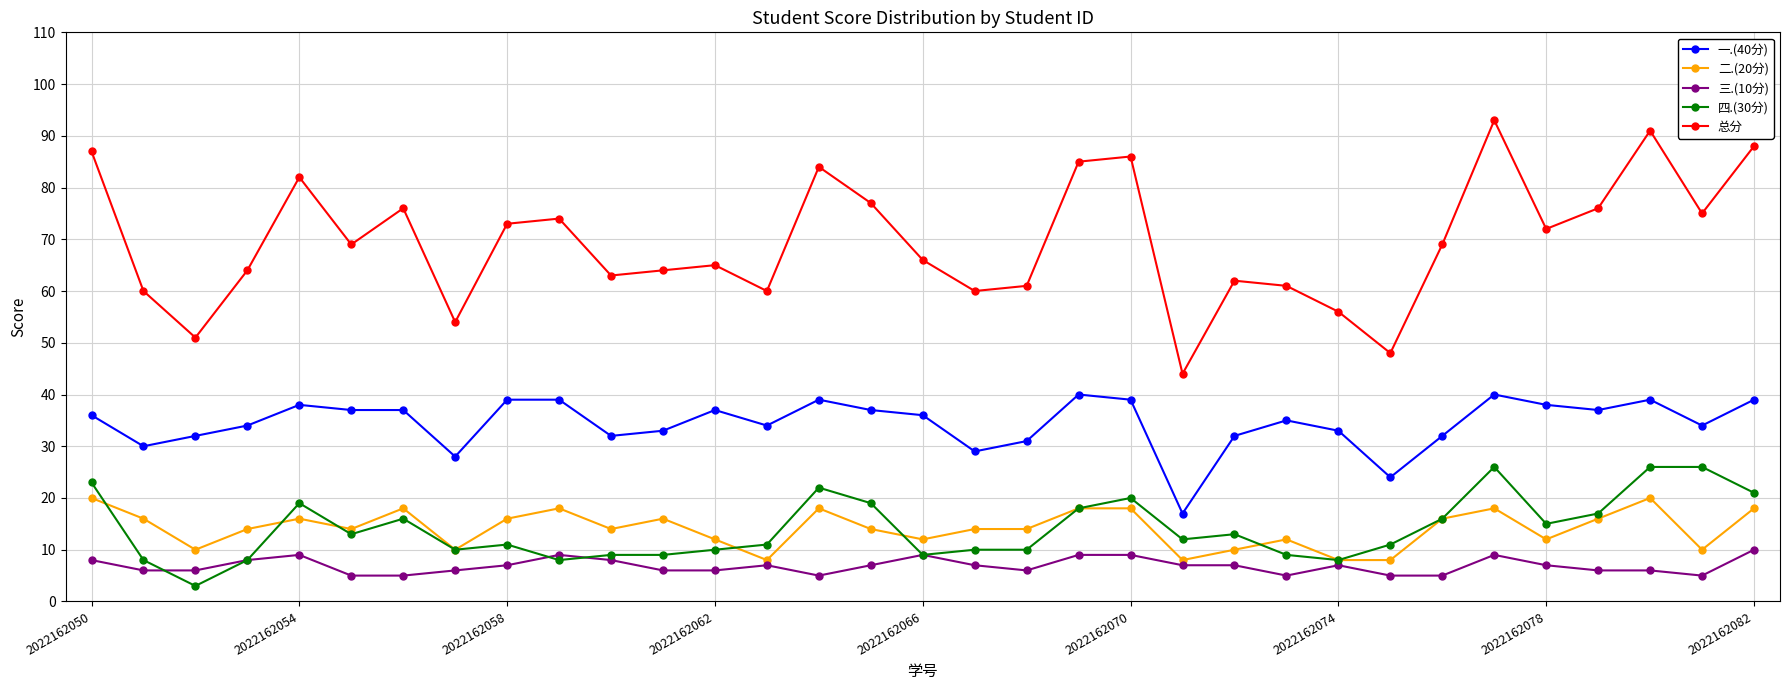

Rank the series by their maximum value, from lowest to highest.

三.(10分), 二.(20分), 四.(30分), 一.(40分), 总分